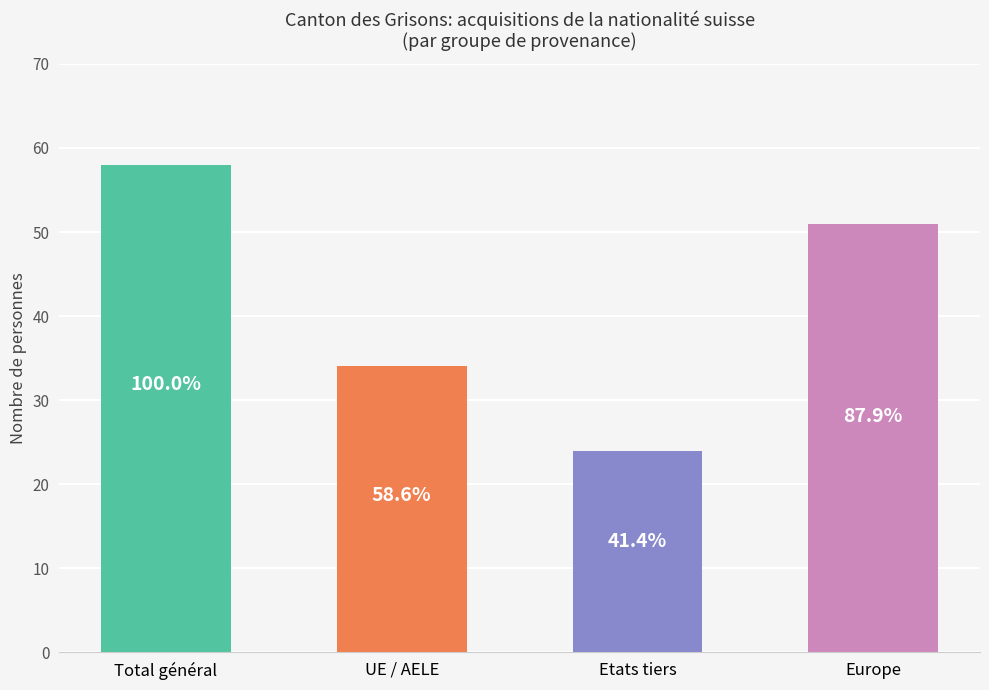

True or false: the data shows 77 at Europe.

False